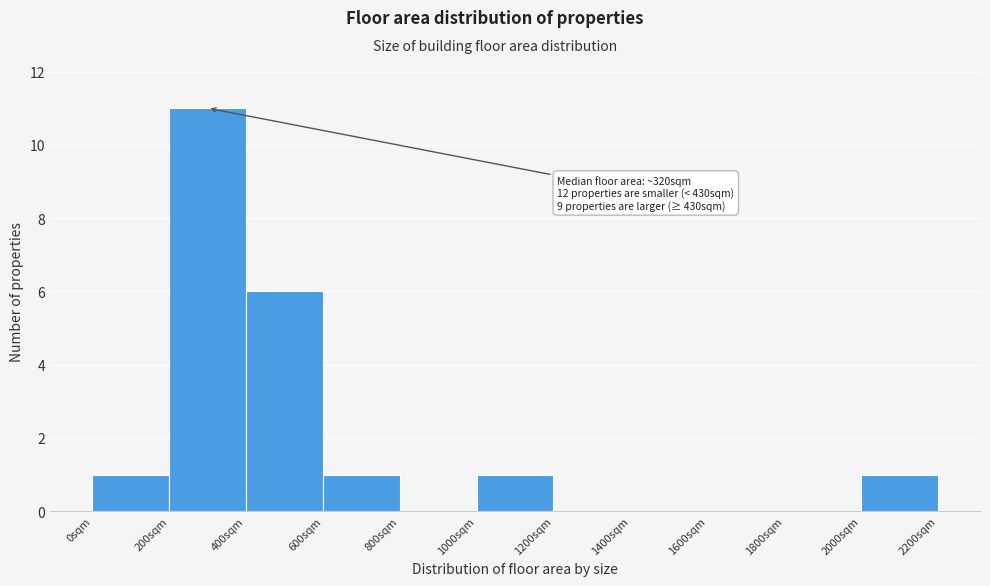

Which range on the x-axis has the tallest bar?

200 to 400